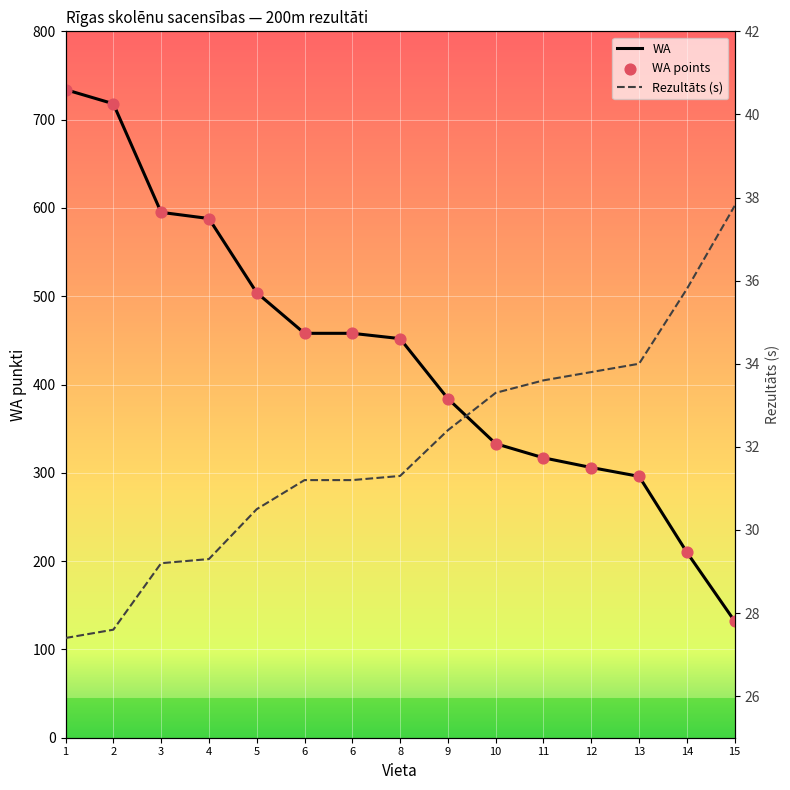

Which series reaches the minimum Y coordinate?

Rezultāts (s)